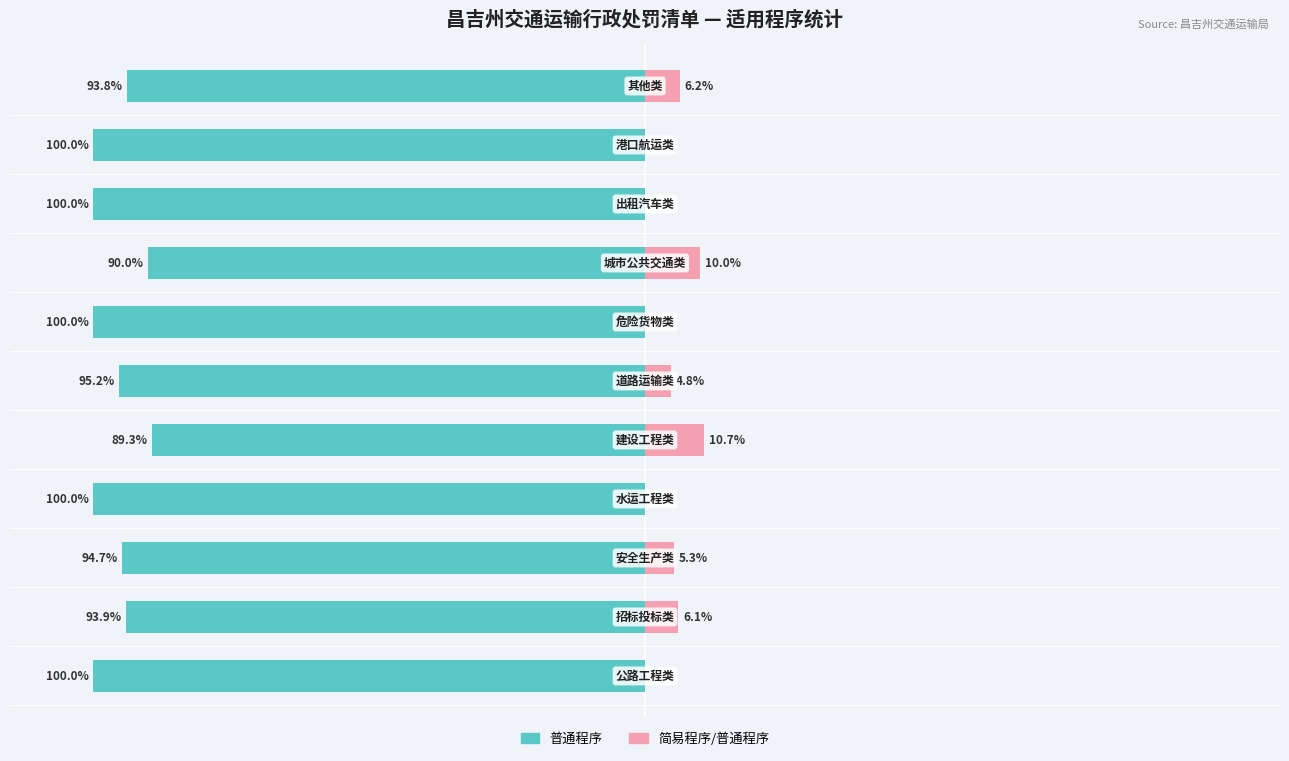

What is the difference between the second highest and second lowest values in the 普通程序 series?

10.0